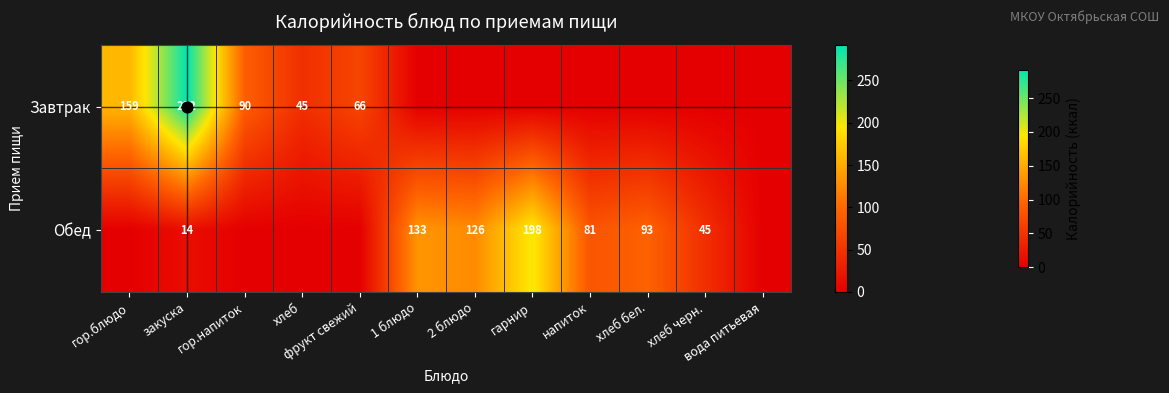

At which category is the sum across all series the highest?

закуска